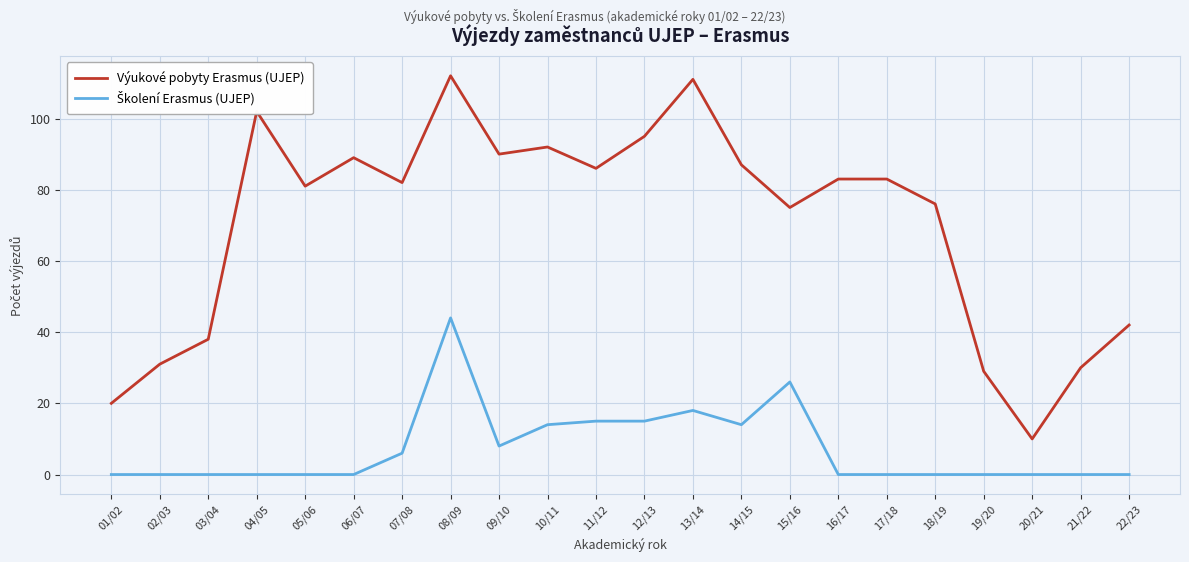

What is the sum of the Výukové pobyty Erasmus (UJEP) values at 19/20 and 03/04?

67